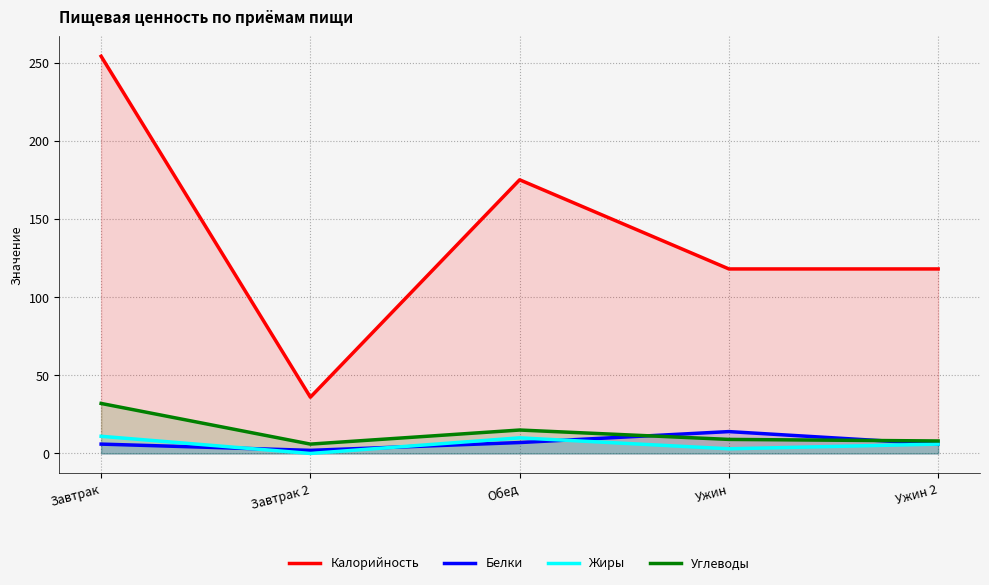

What is the approximate value of Углеводы at Завтрак 2?

6